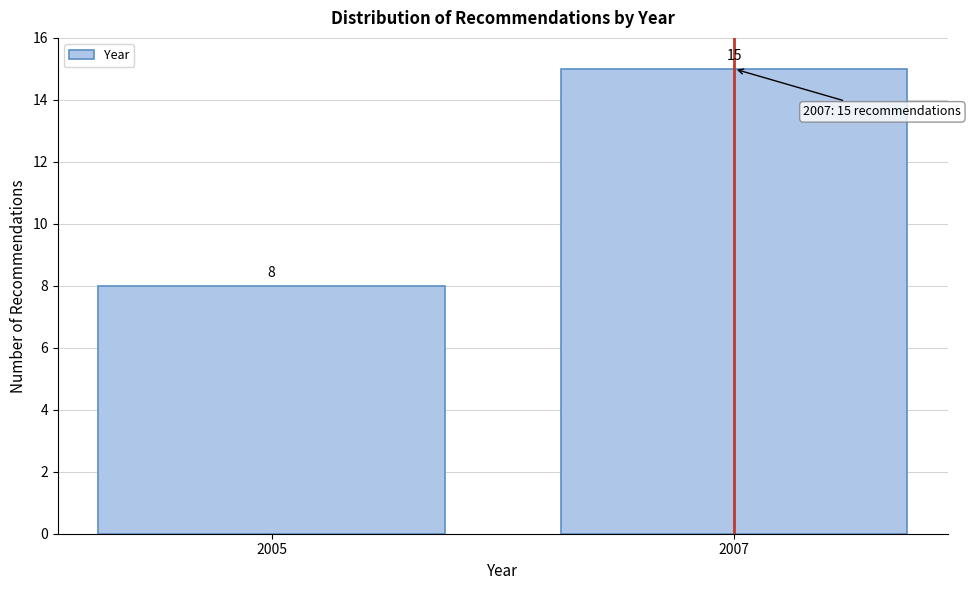

Reading left to right, extract all data points from this chart.

8	15